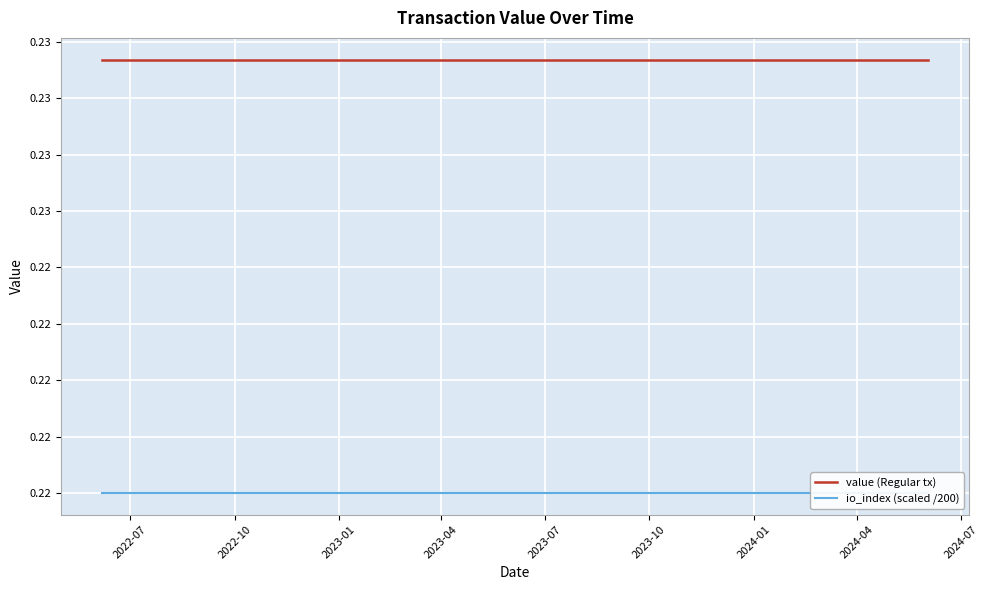

The value of io_index (scaled /200) at 22 is 0.3. True or false?

False